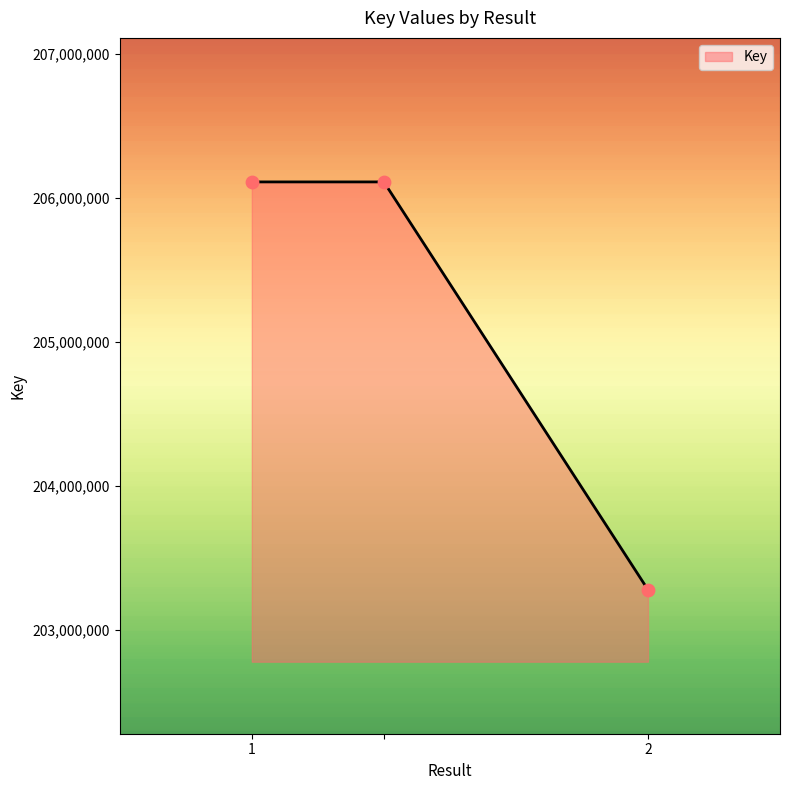

What is the sum of all values?

615506771